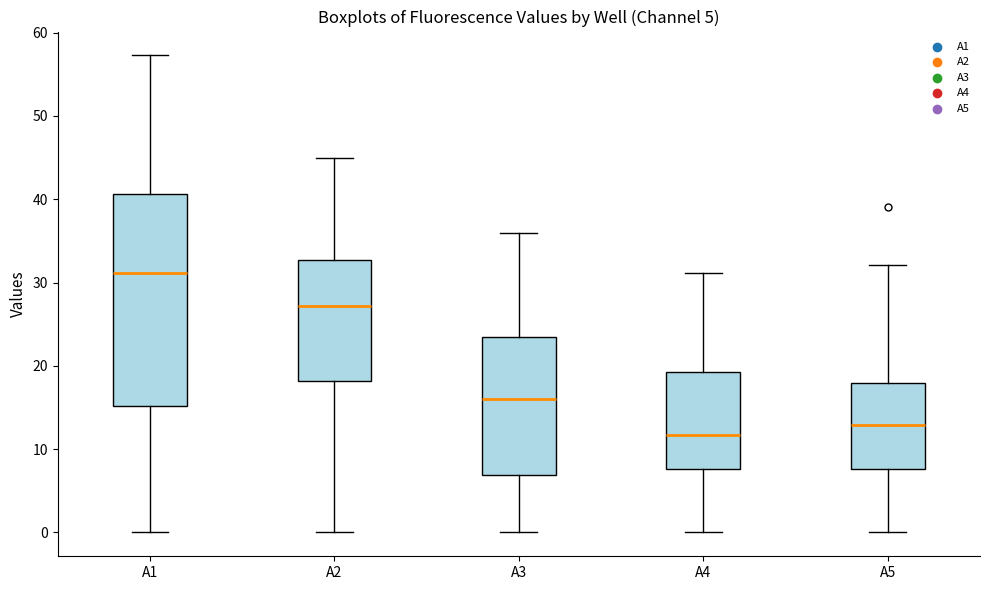

Comparing the boxes themselves (not the whiskers), which one is the tallest?

A1